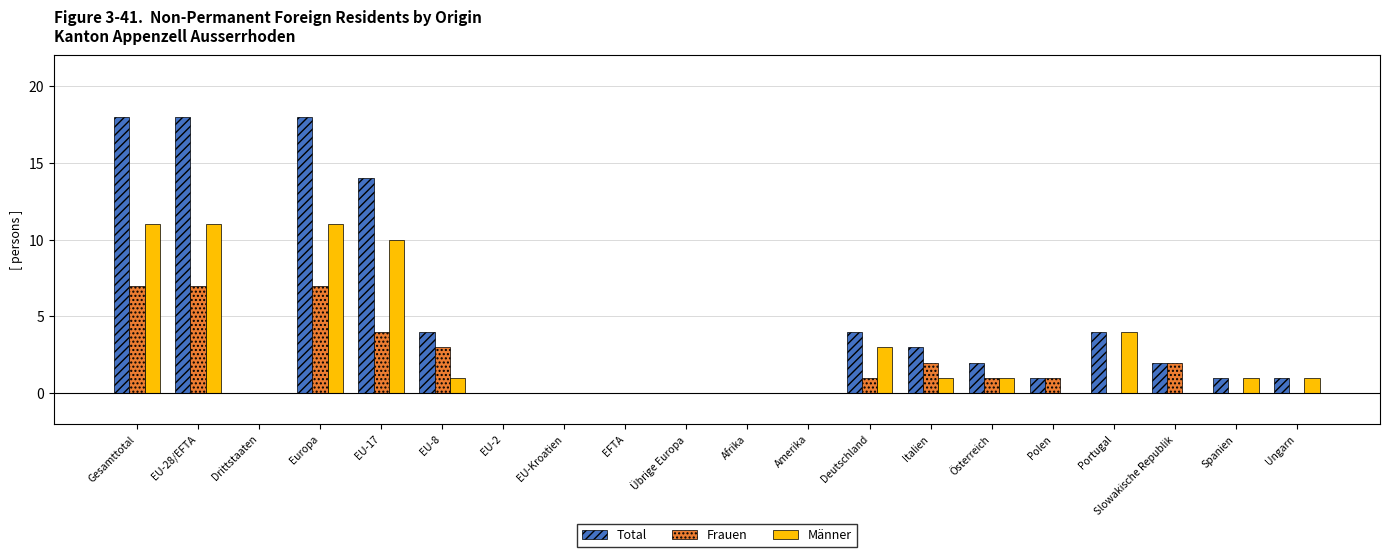

What is the sum of all Männer values?

55